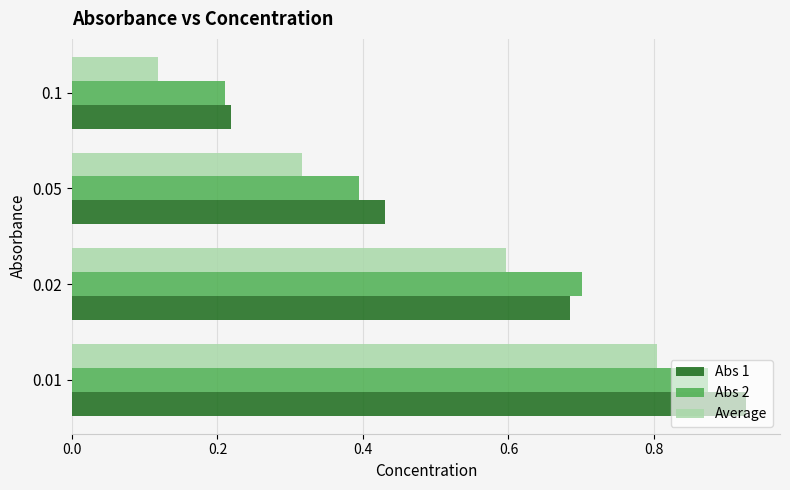

What is the maximum value for Average?

0.8